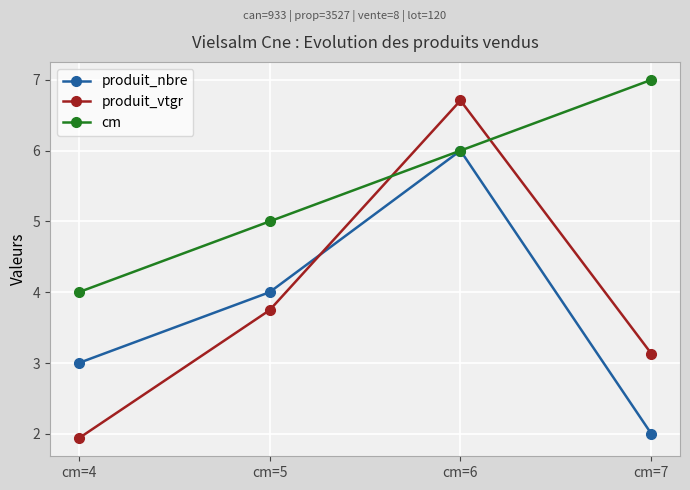

Which series has the widest spread of values?

produit_vtgr